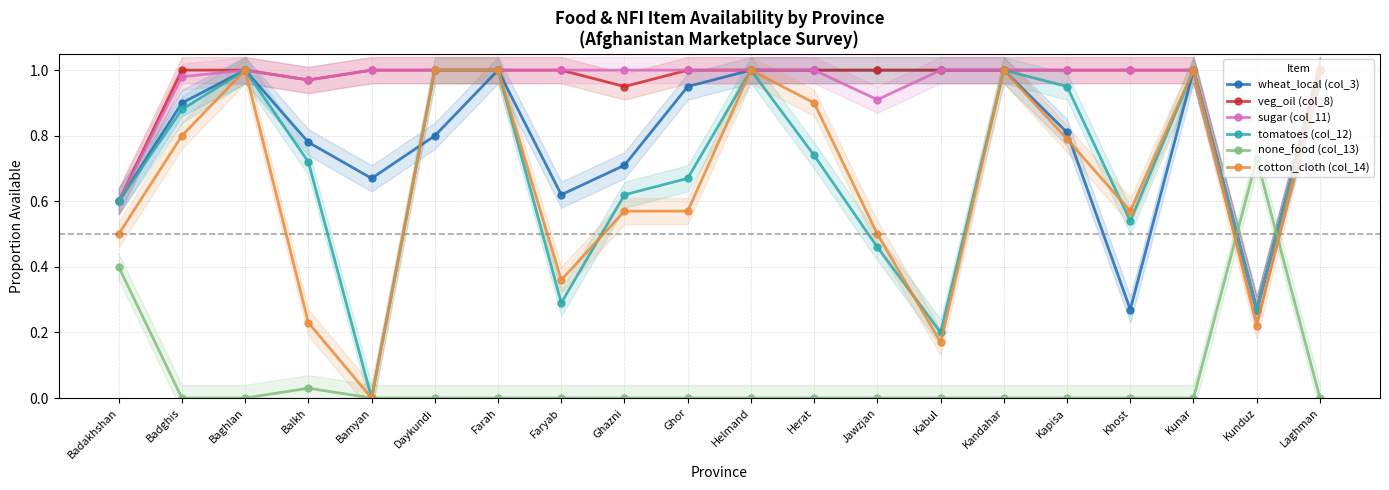

Rank the series at Kapisa from lowest to highest value.

none_food (col_13), cotton_cloth (col_14), wheat_local (col_3), tomatoes (col_12), veg_oil (col_8), sugar (col_11)